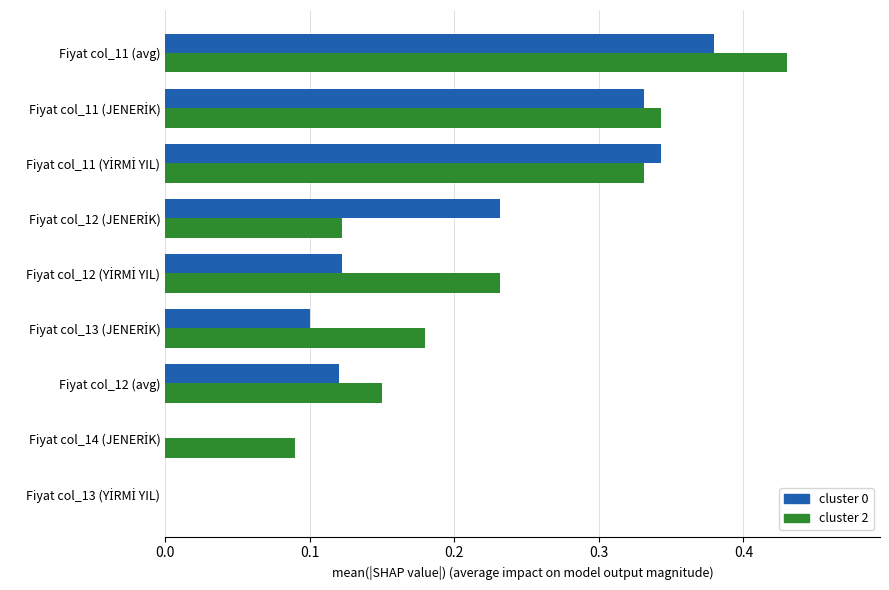

What is the sum of all cluster 0 values?

1.6